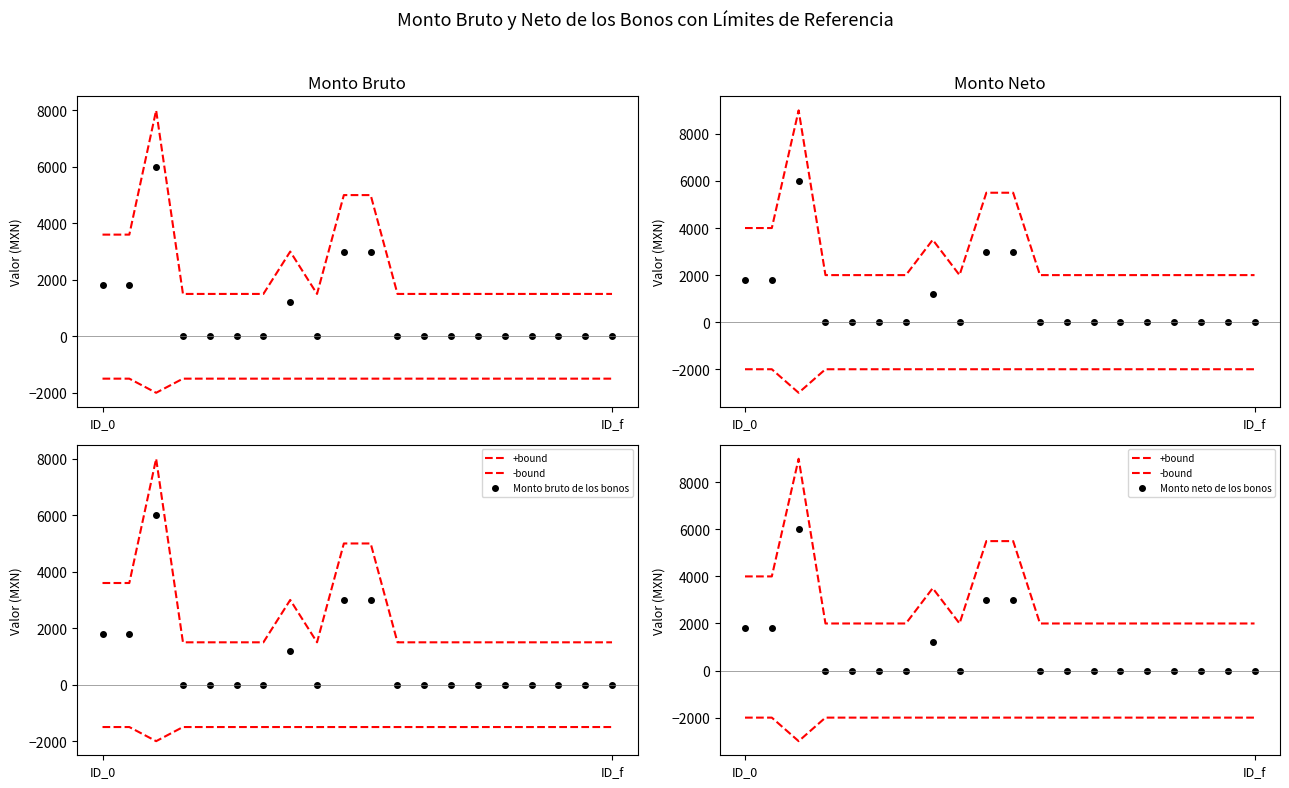

What is the label of the 3rd point from the right?

17